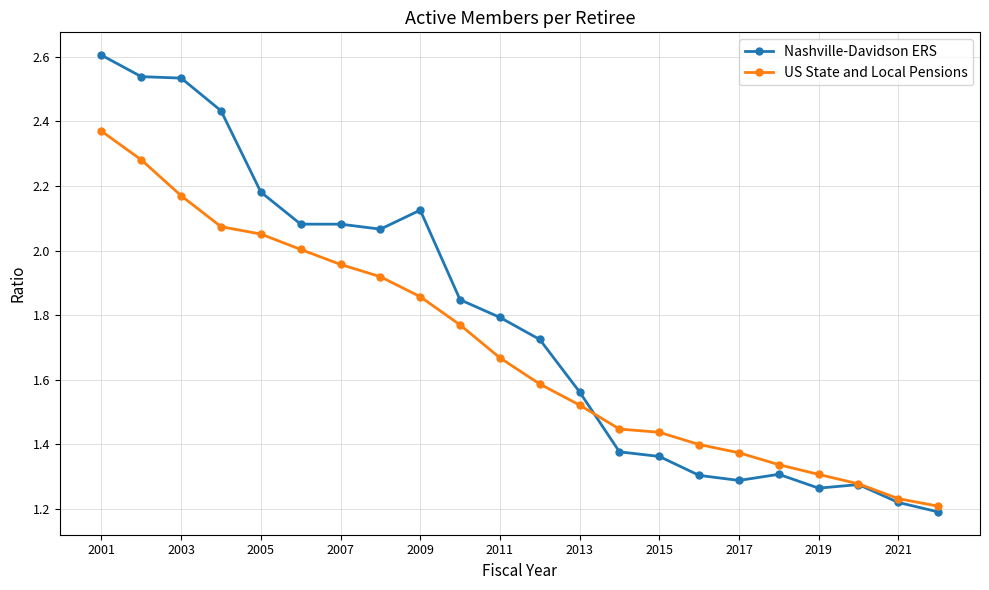

Which series has the widest spread of values?

Nashville-Davidson ERS